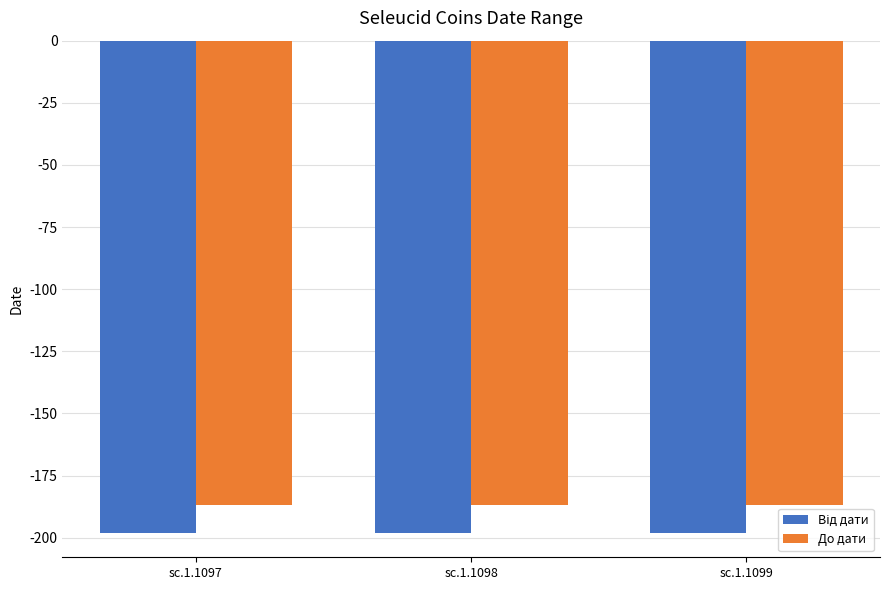

Which series has the largest total across all categories?

До дати